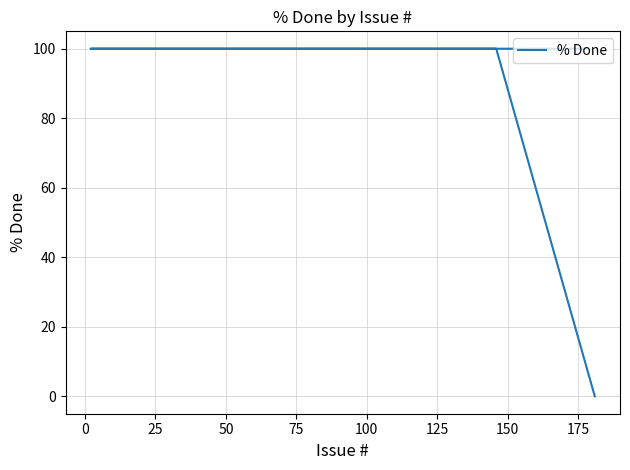

Does the chart have visible grid lines?

Yes